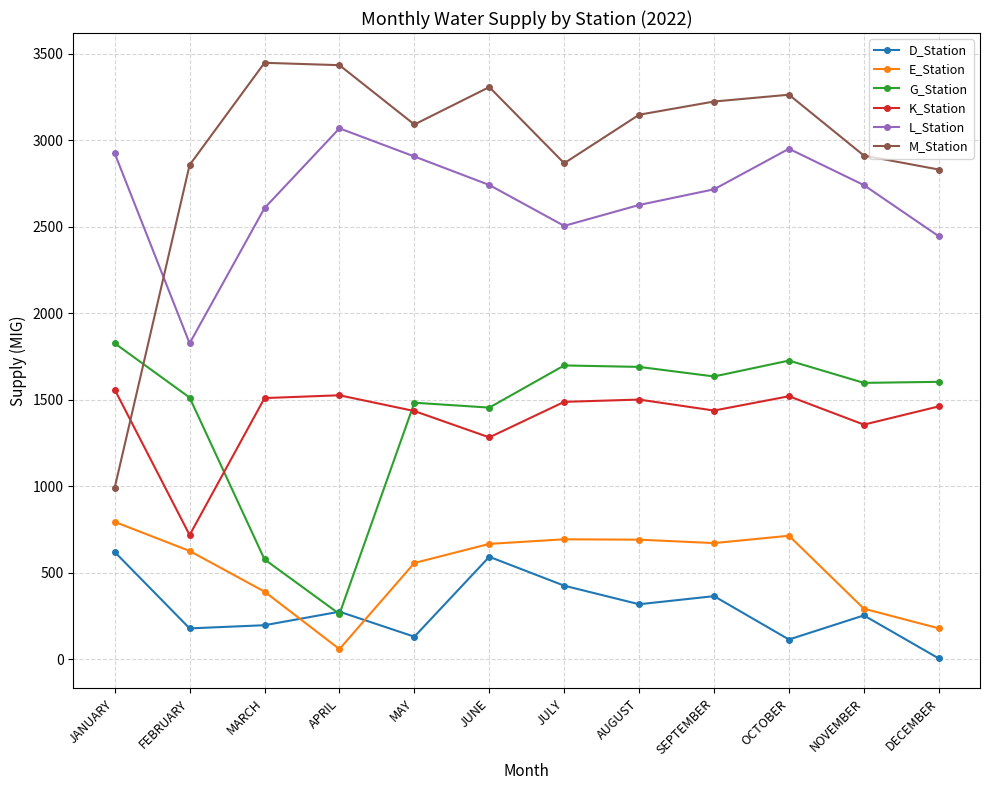

What is the label of the 12th point from the left?

DECEMBER